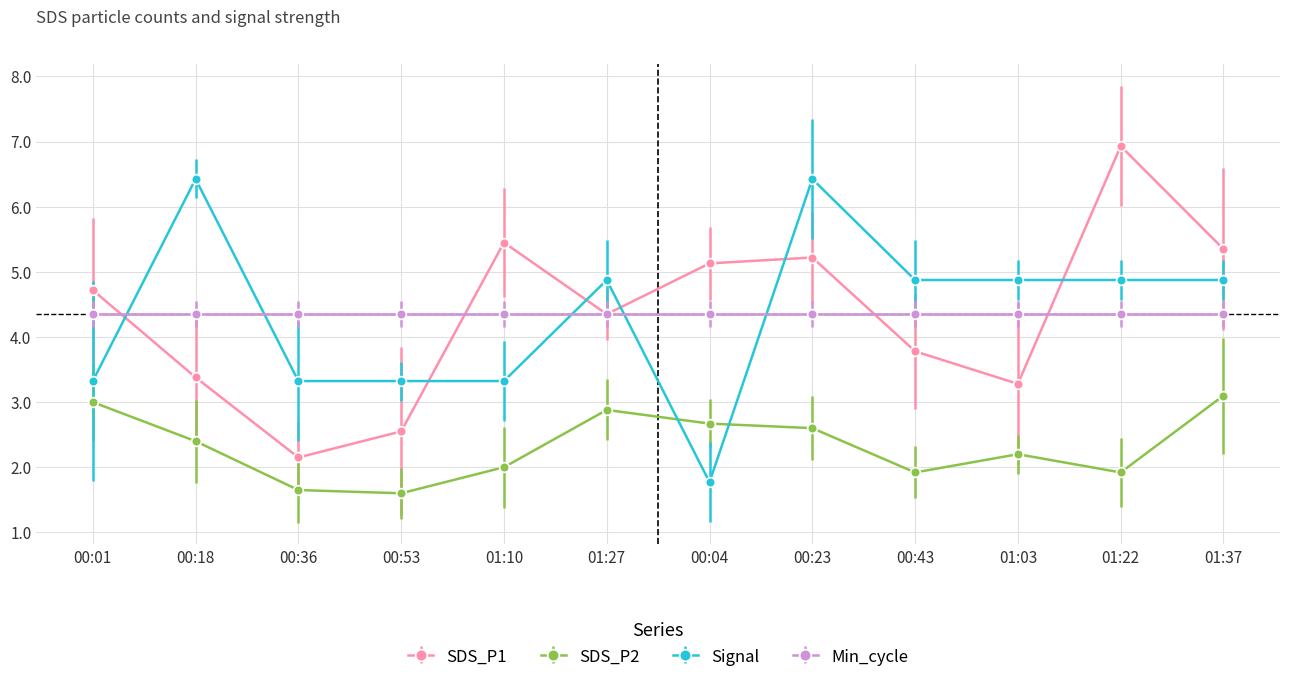

Which series changed the most between 01:27 and 01:22?

SDS_P1